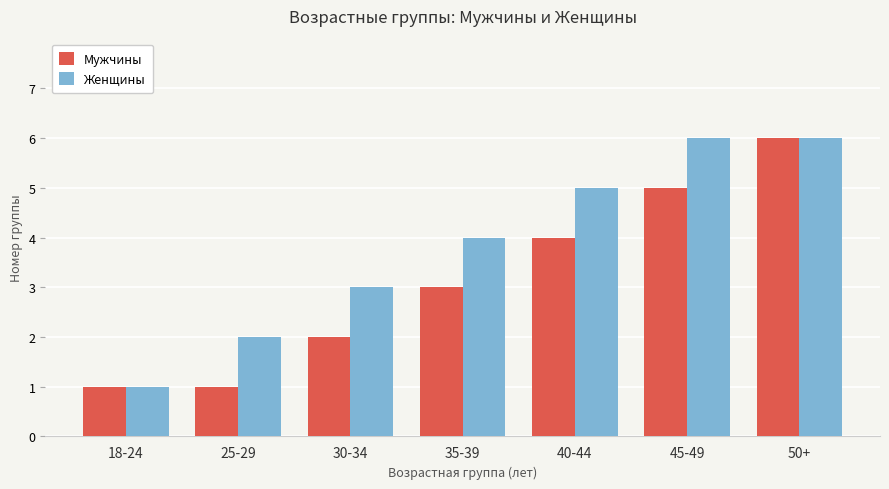

What is the spread (max minus min) of values at 35-39?

1